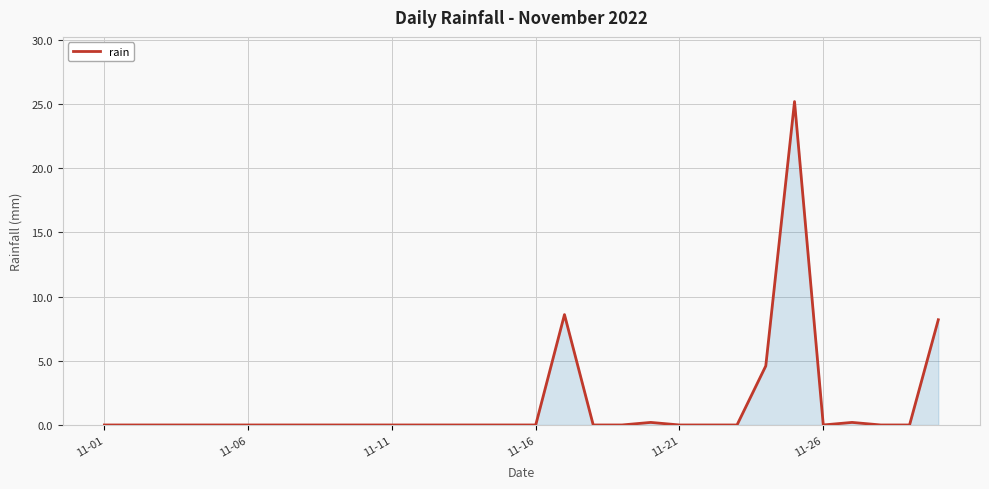

What is the maximum value shown in the chart?

25.2